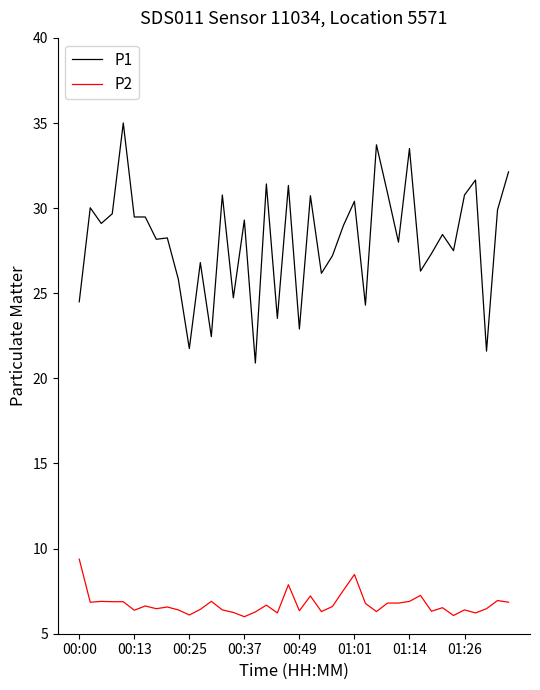

Which series has the widest spread of values?

P1